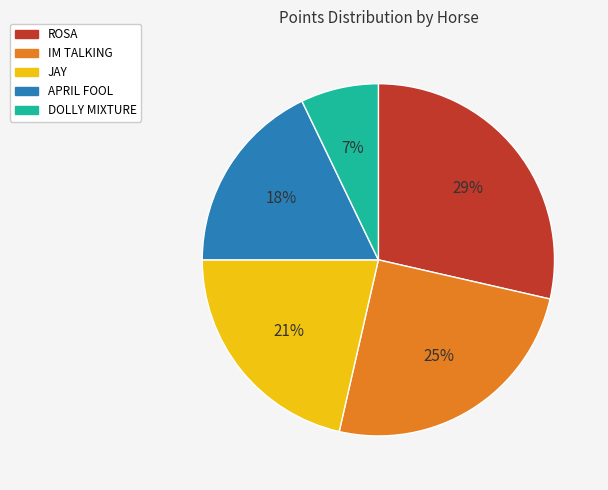

To the nearest percent, what is the difference between the DOLLY MIXTURE and IM TALKING slice percentages?

18%